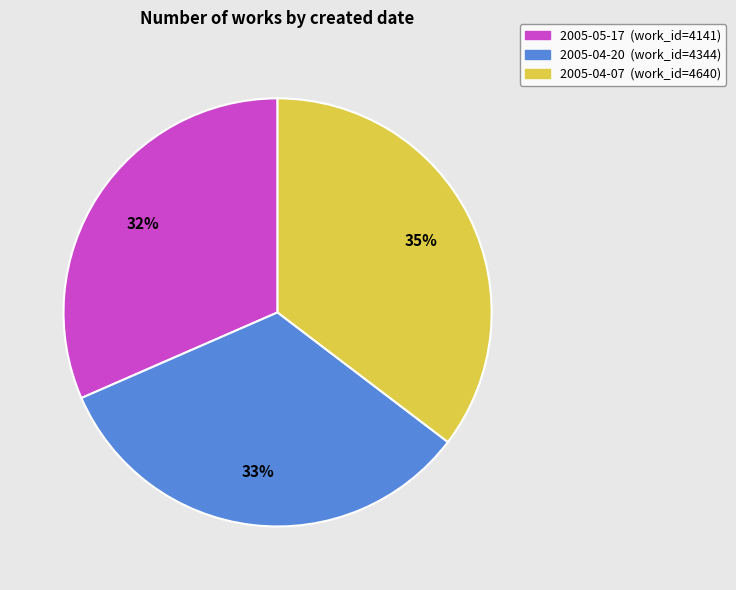

Which category has the biggest portion of the pie?

2005-04-07